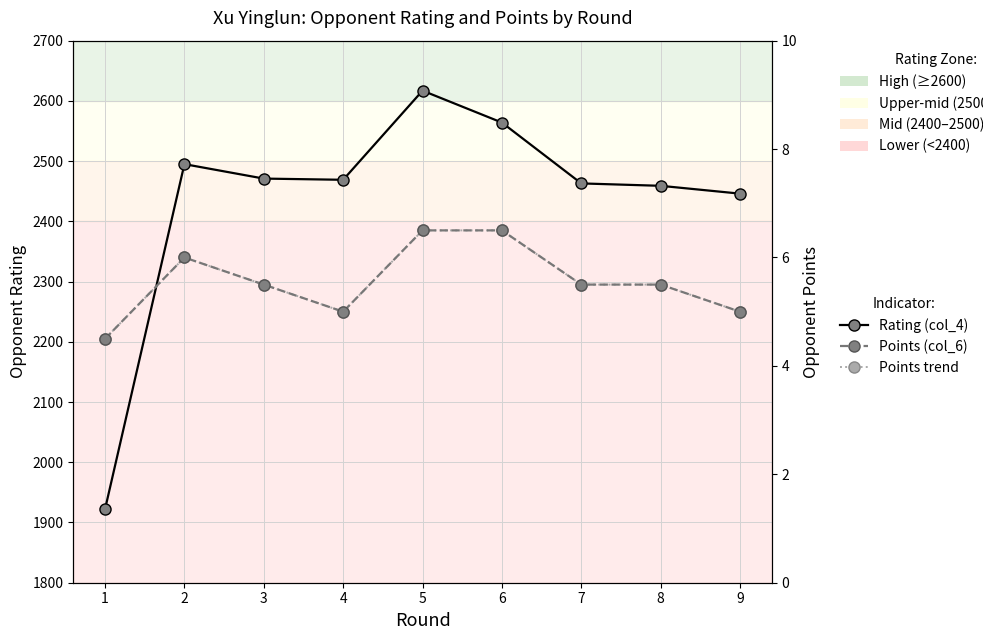

Reading right to left, extract all data points from this chart.

Rating (col_4): 9=2446.0	8=2459.0	7=2463.0	6=2564.0	5=2617.0	4=2469.0	3=2471.0	2=2495.0	1=1922.0
Points (col_6): 9=5.0	8=5.5	7=5.5	6=6.5	5=6.5	4=5.0	3=5.5	2=6.0	1=4.5
Points trend: 9=5.0	8=5.5	7=5.5	6=6.5	5=6.5	4=5.0	3=5.5	2=6.0	1=4.5